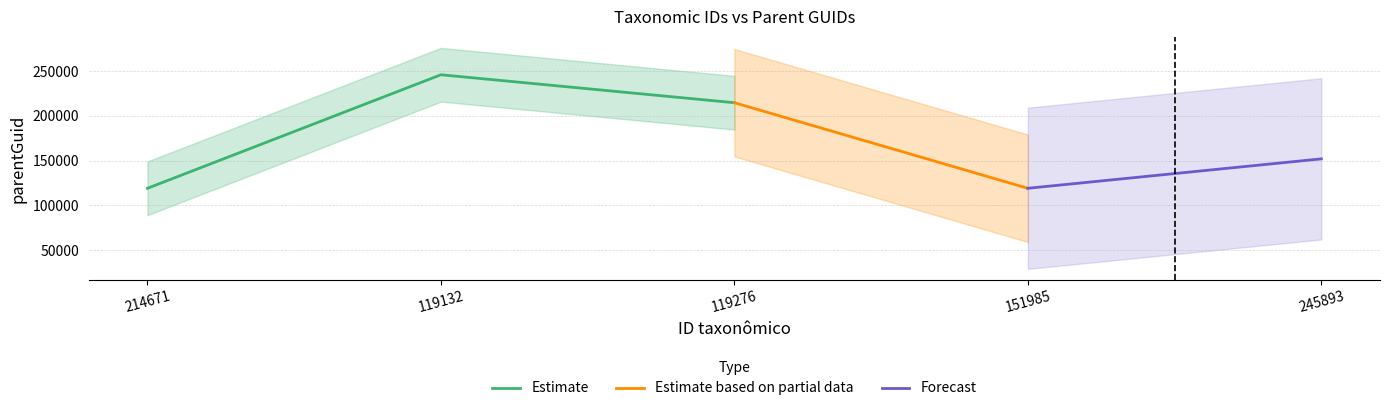

How many values are between 119131 and 214671?

4